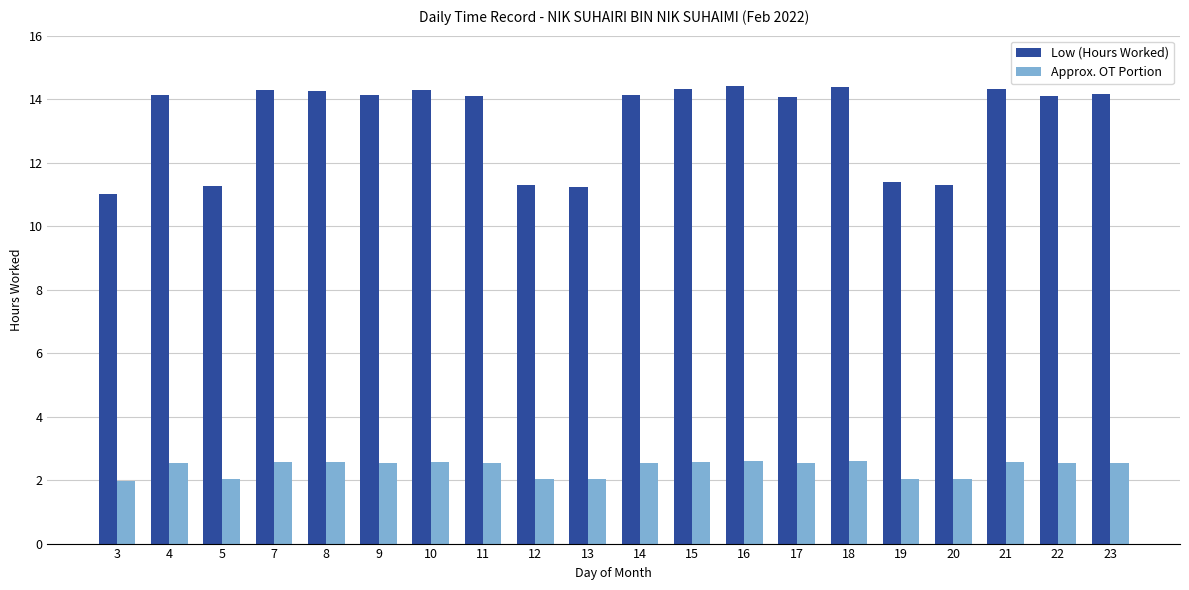

What is the difference between the second highest and minimum values in the Approx. OT Portion series?

0.6